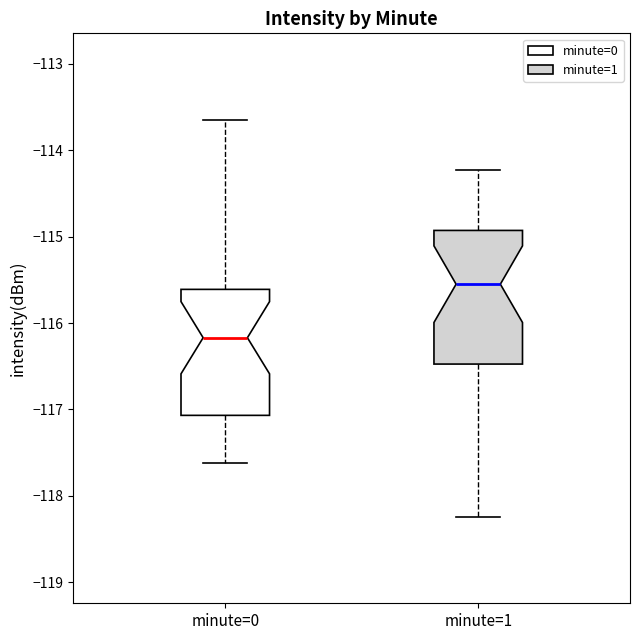

Where does the lower whisker of the box for minute=0 end on the y-axis? The values are not printed on the chart, so give them approximately, as read against the axis.

-117.6